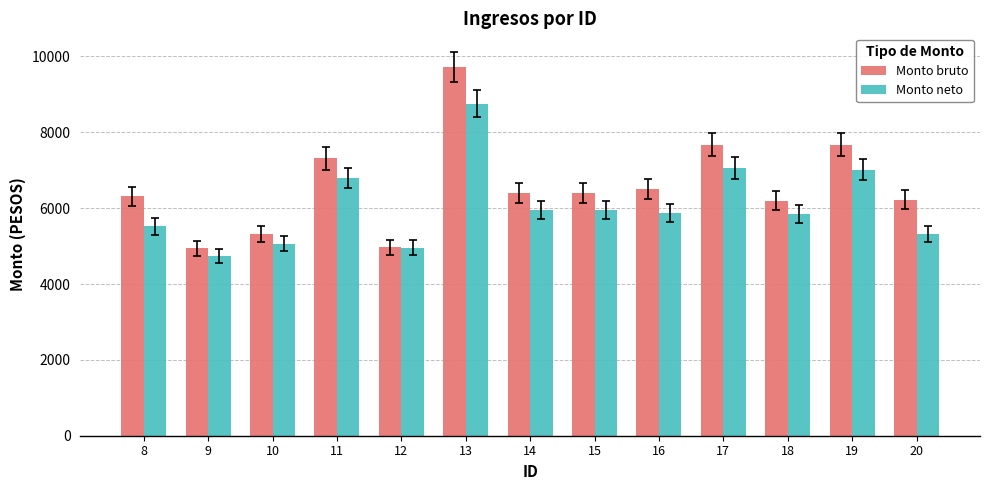

Is the value of Monto neto at 18 greater than the value of Monto bruto at 20?

No